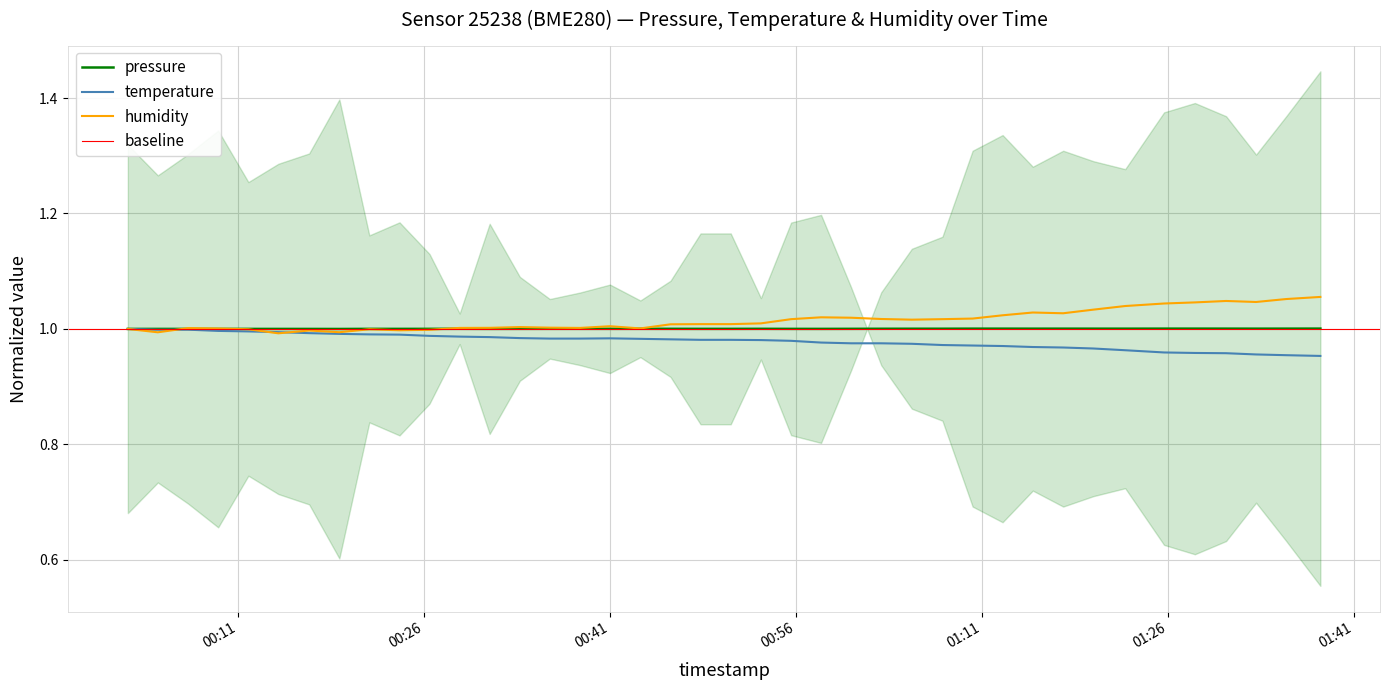

What is the value of the humidity point at the 12th from the left?

1.0